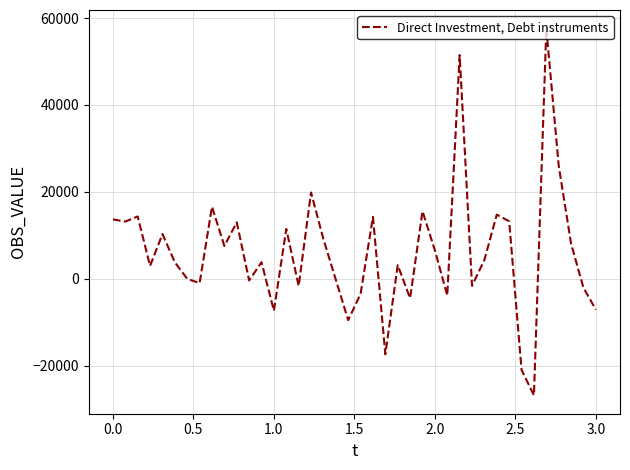

How many interior local peaks (higher than both neighbors) does the data have?

13